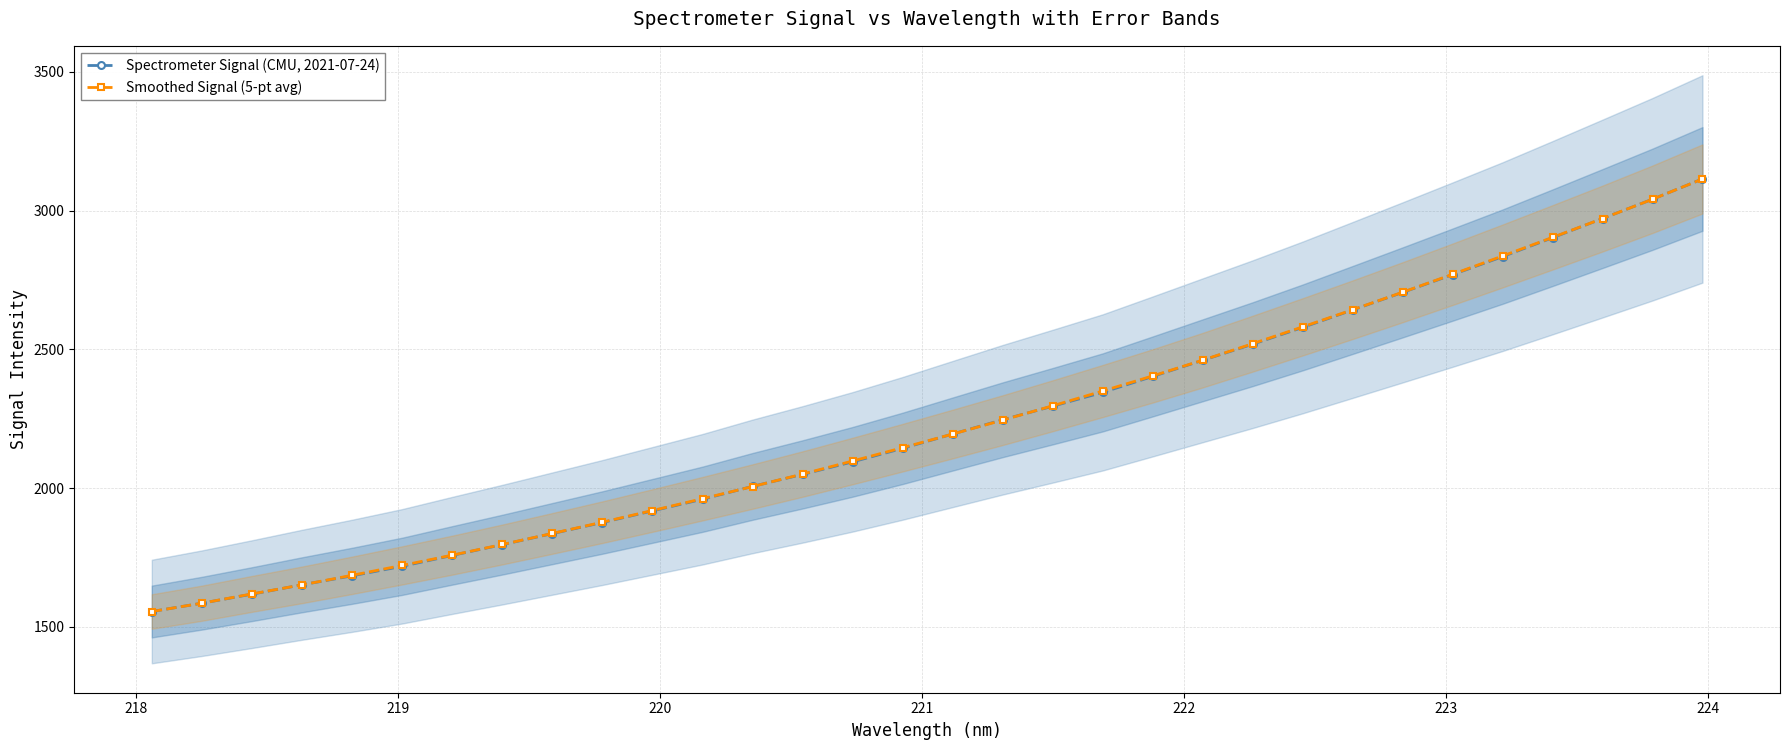

Which series ends up on top after the final intersection of Smoothed Signal (5-pt avg) and Spectrometer Signal (CMU, 2021-07-24)?

Smoothed Signal (5-pt avg)